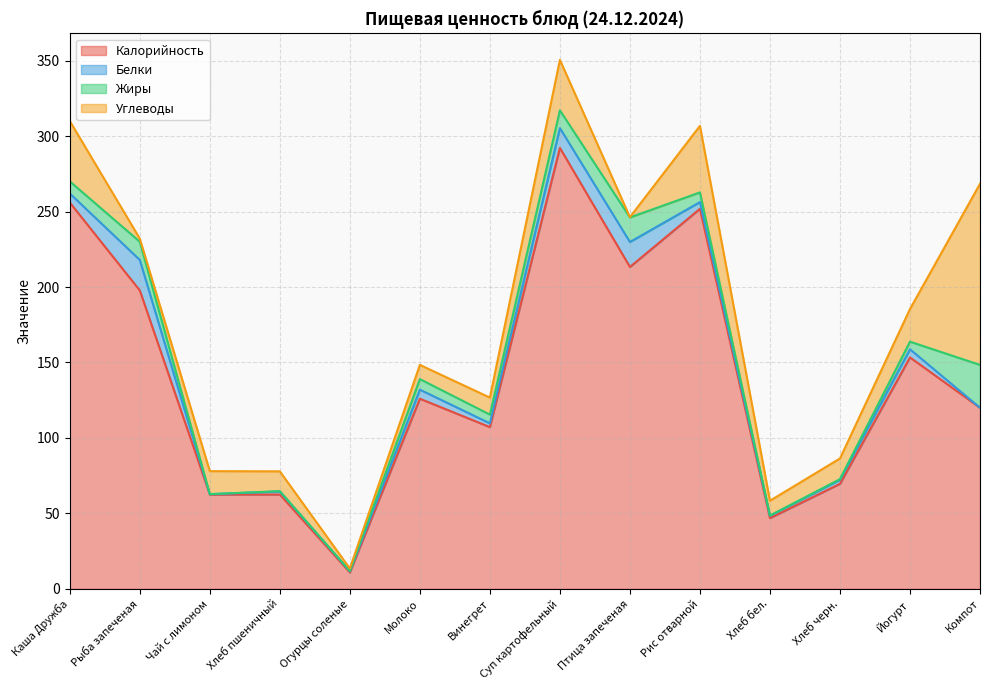

What are all the series names shown in the legend?

Калорийность, Белки, Жиры, Углеводы